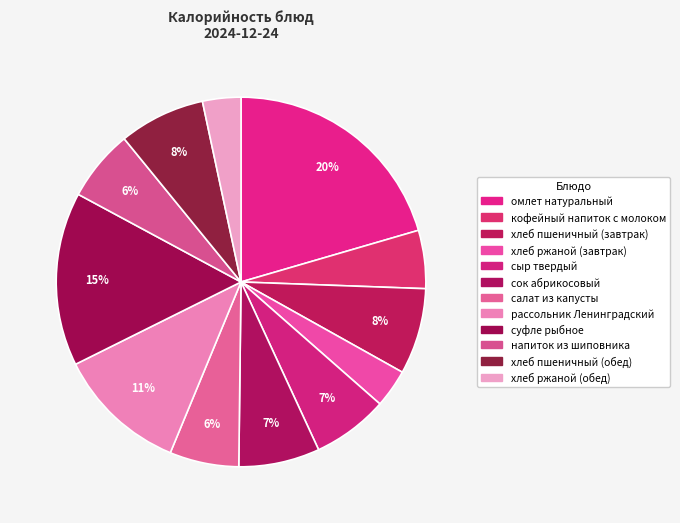

How many segments does this pie chart have?

12